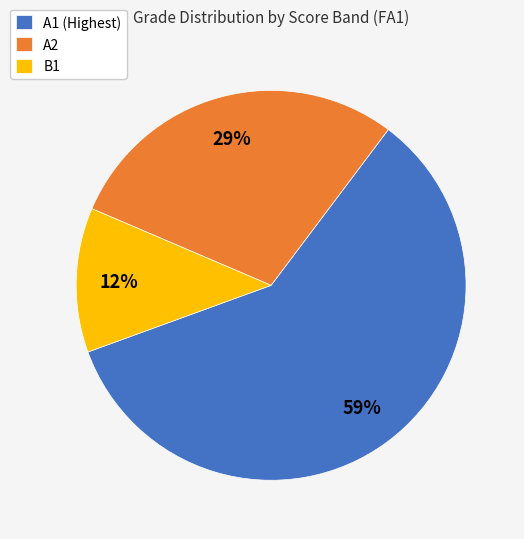

Is the sum of A1 (Highest) and B1 greater than half?

Yes